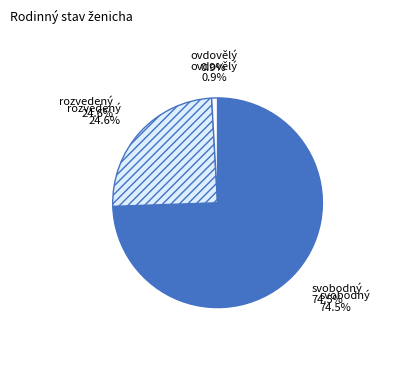

Combined, what portion of the pie is ovdovělý and svobodný?

75.4%